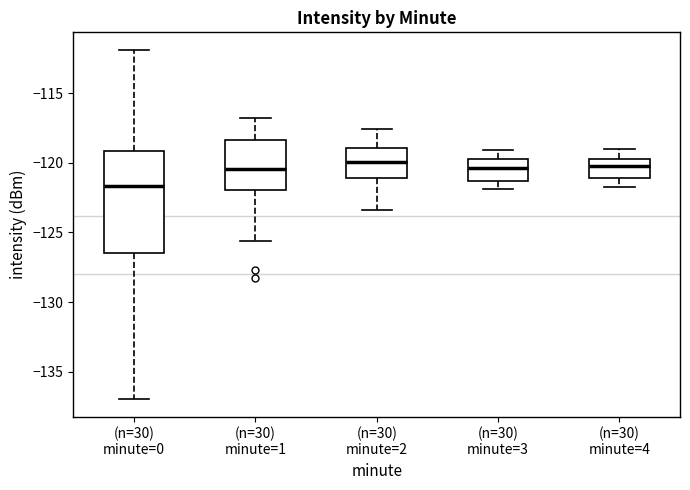

Reading left to right, read every box against the y-axis: the position of its median line, the range the box covers, and the ends of its whiskers. The values are not printed on the chart, so give them approximately, as read against the axis.

(n=30) minute=0: median -121.5, box -126.5 to -119.0, whiskers -137.0 to -112.0
(n=30) minute=1: median -120.5, box -122.0 to -118.5, whiskers -125.5 to -117.0
(n=30) minute=2: median -120.0, box -121.0 to -119.0, whiskers -123.5 to -117.5
(n=30) minute=3: median -120.5, box -121.5 to -119.5, whiskers -122.0 to -119.0
(n=30) minute=4: median -120.0, box -121.0 to -119.5, whiskers -121.5 to -119.0